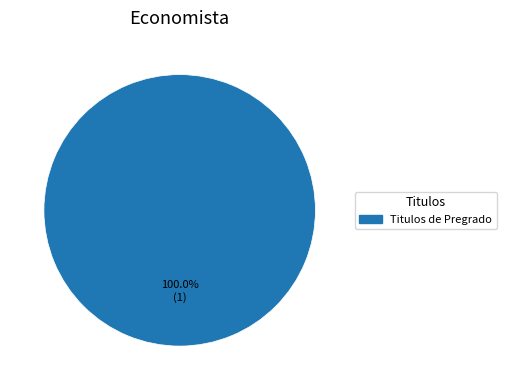

How many slices are in this pie chart?

1